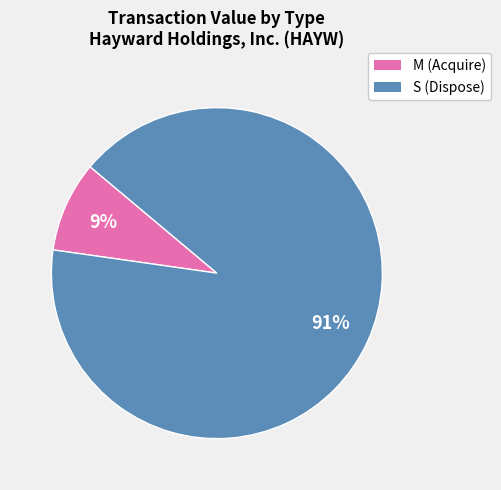

Between S (Dispose) and M (Acquire), which is larger?

S (Dispose)